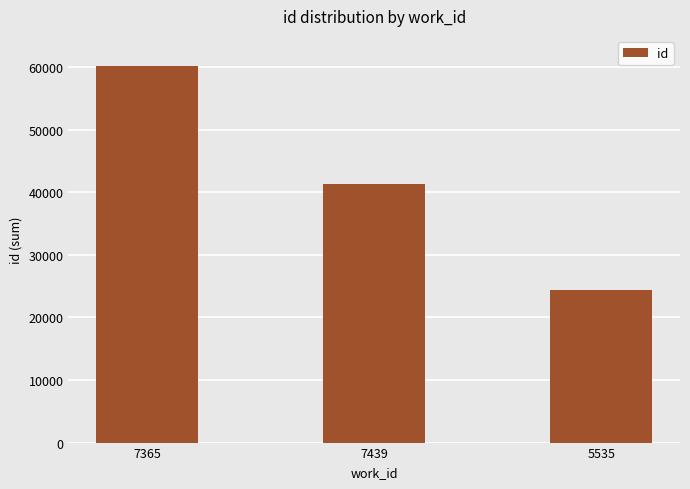

What position from the right is 7439?

2